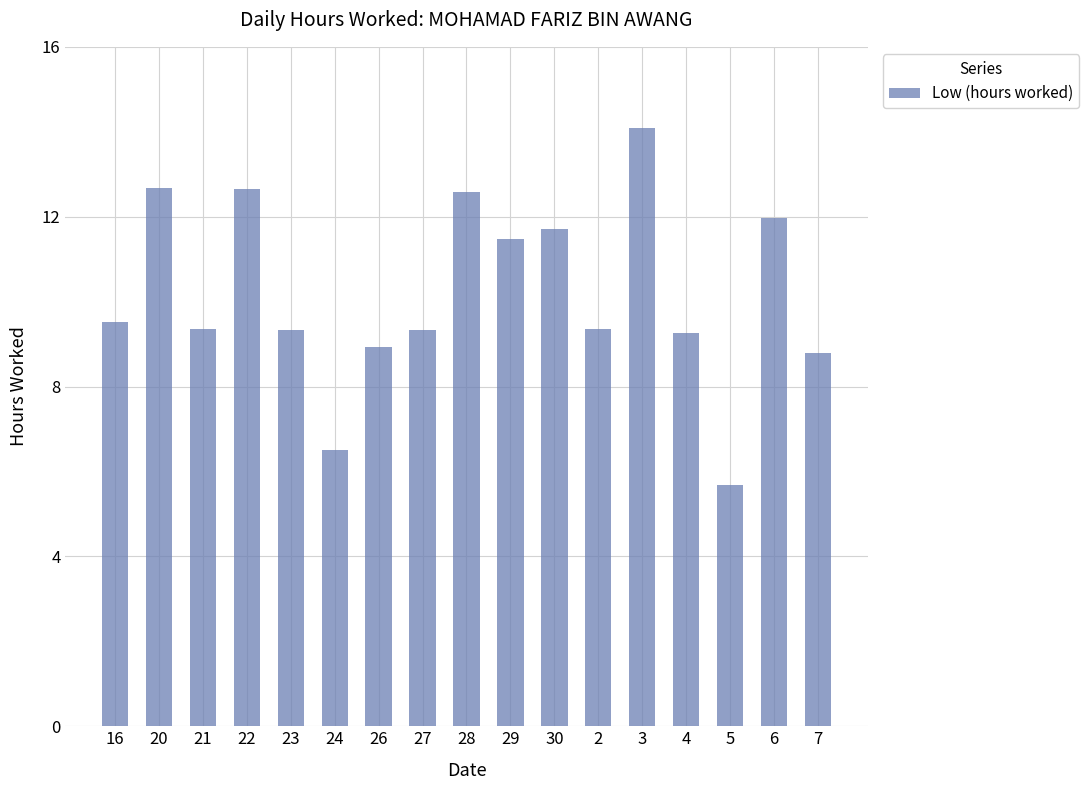

How many data points are less than 9?

4